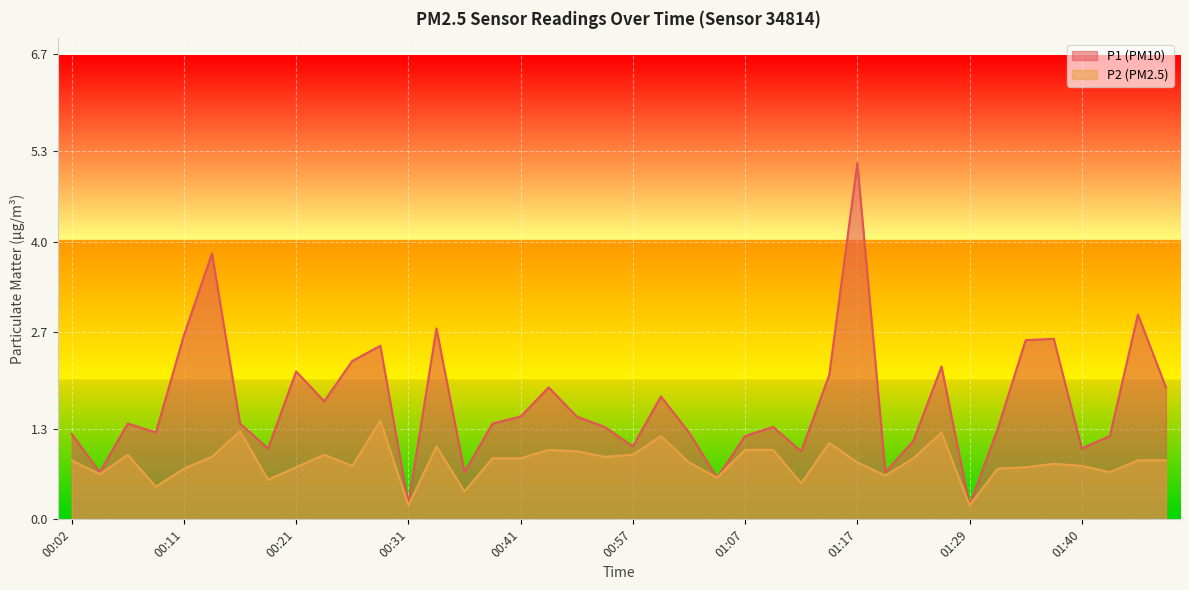

How many lines are shown in the chart?

2